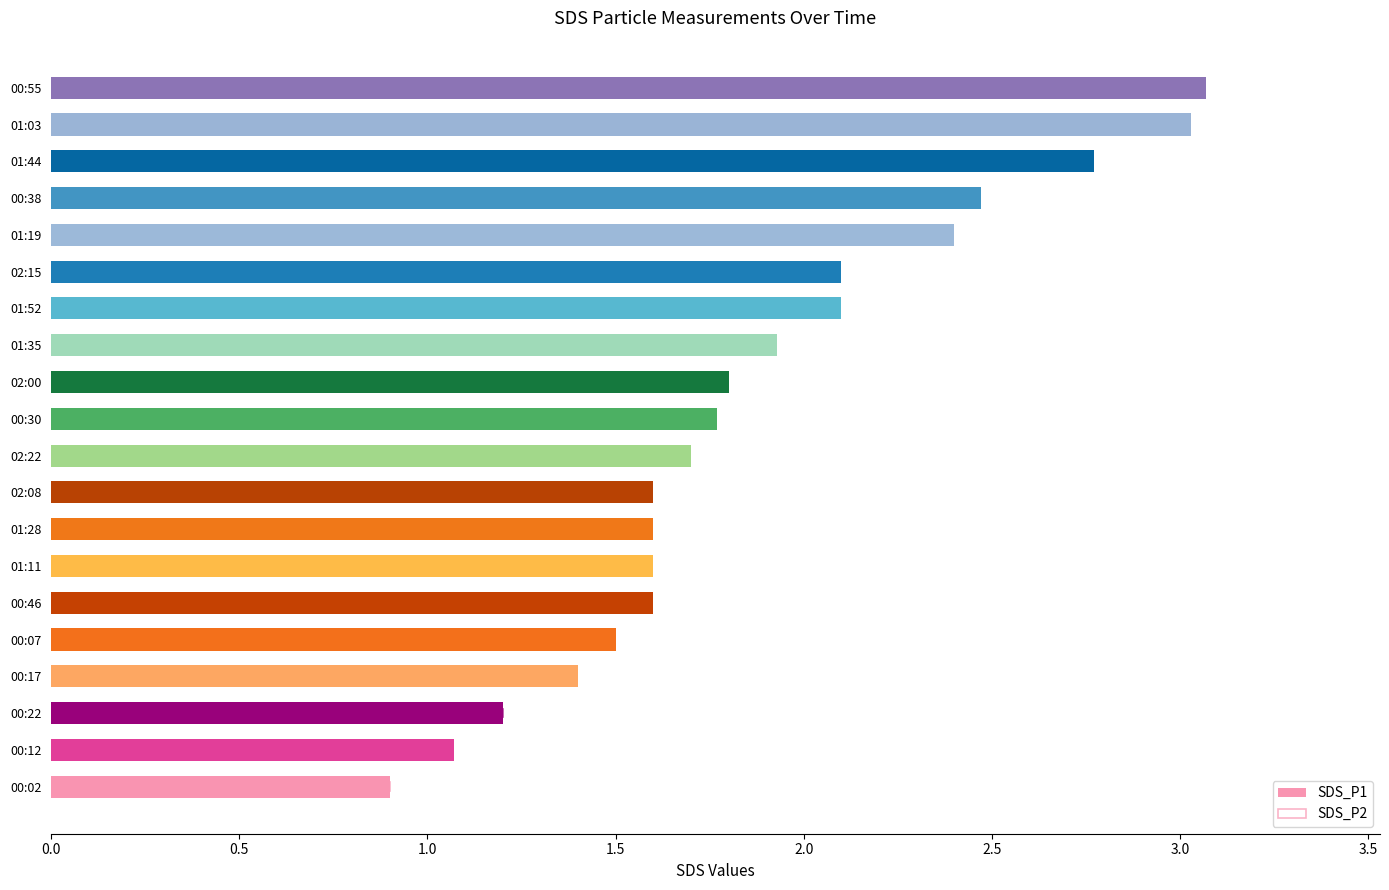

Reading right to left, extract all data points from this chart.

SDS_P1: 3.1	3.0	2.8	2.5	2.4	2.1	2.1	1.9	1.8	1.8	1.7	1.6	1.6	1.6	1.6	1.5	1.4	1.2	1.1	0.9
SDS_P2: 1.7	1.9	2.0	1.4	1.7	1.6	2.0	1.6	1.7	1.7	1.6	1.5	1.5	1.5	1.5	0.9	1.3	1.2	1.0	0.9